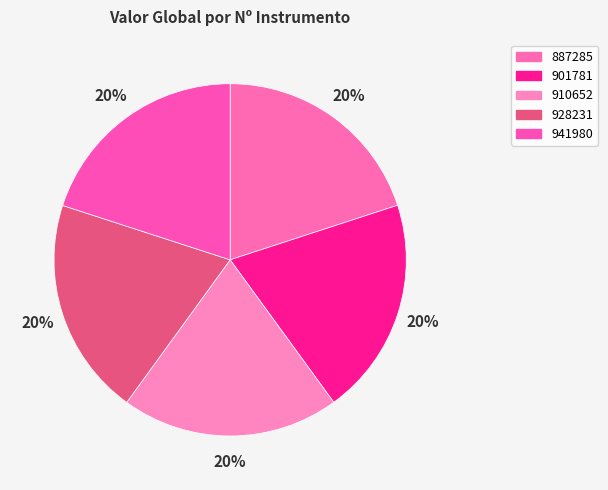

What percentage is NOT represented by 910652?

80.0%